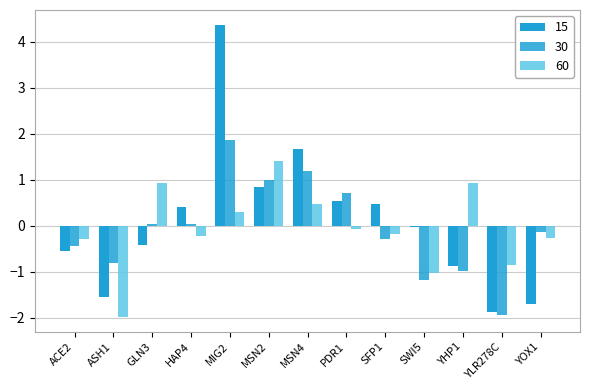

What is the value of the 30 bar at the 12th from the left?

-2.0